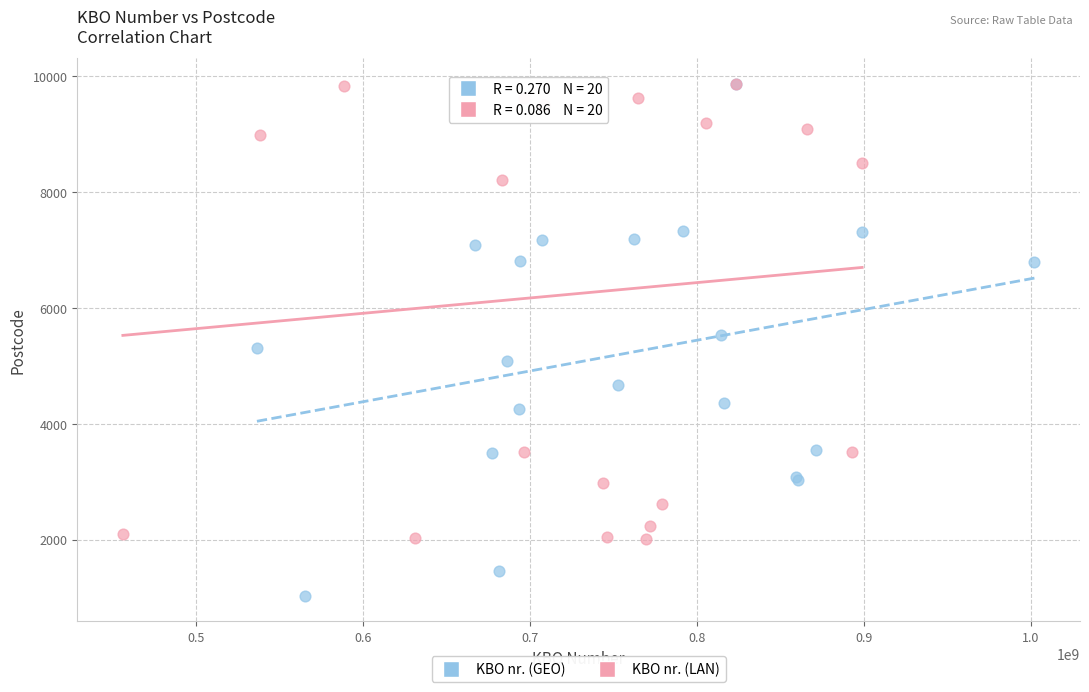

Which series contains the lowest Y value?

KBO nr. (GEO)